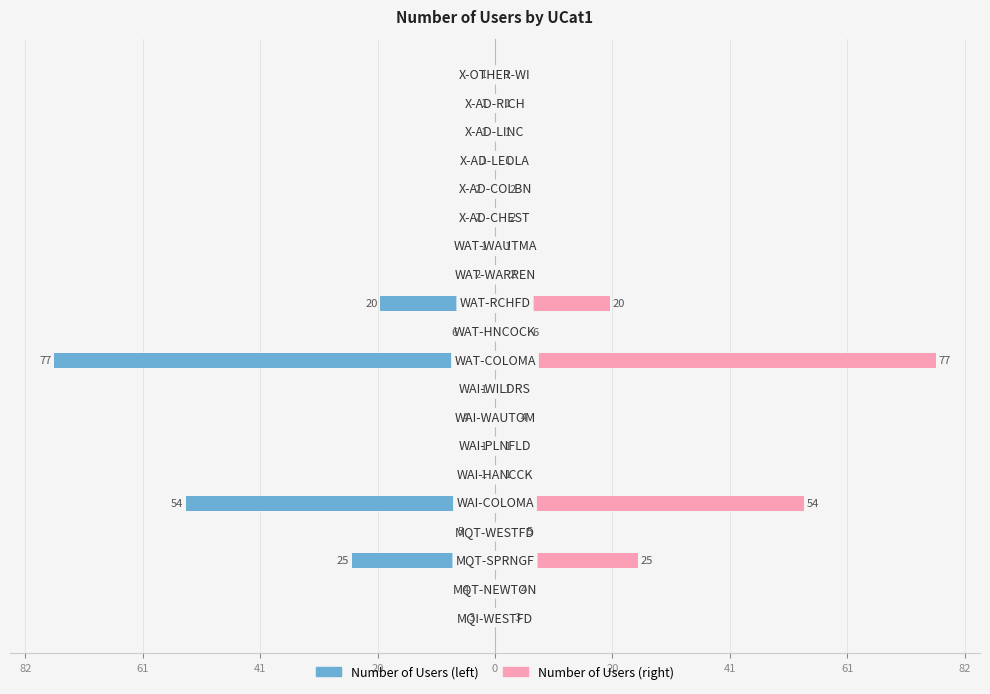

Reading right to left, what are all the values shown in this chart?

Number of Users (left): -1	-1	-1	-1	-2	-2	-1	-2	-20	-6	-77	-1	-4	-1	-1	-54	-5	-25	-4	-3
Number of Users (right): 1	1	1	1	2	2	1	2	20	6	77	1	4	1	1	54	5	25	4	3